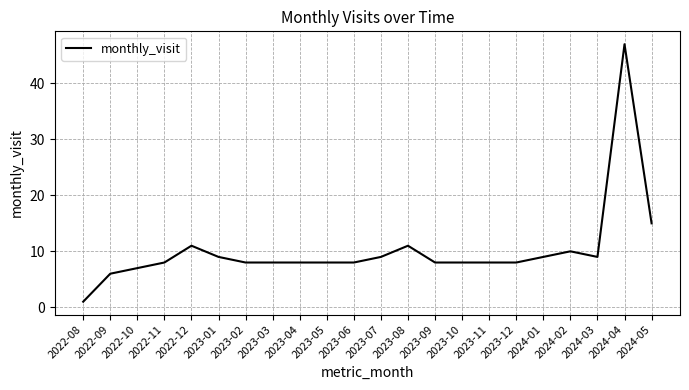

Which has a higher value, 2023-01 or 2024-05?

2024-05